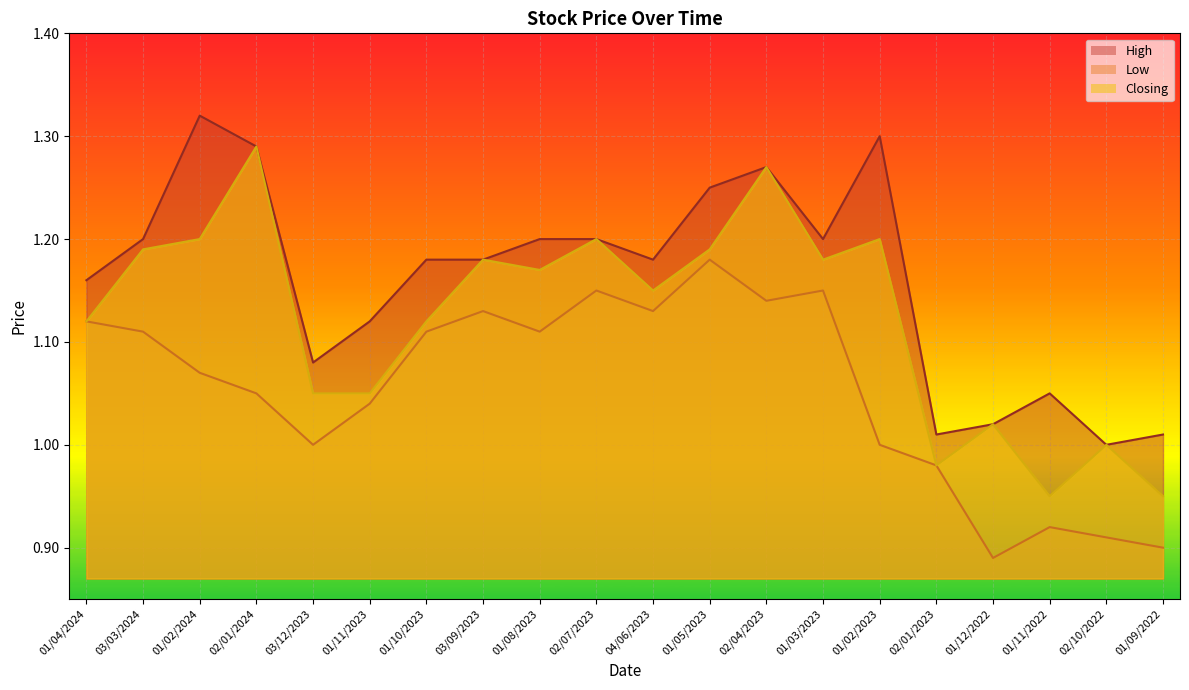

List the series in order of their peak value, lowest first.

Low, Closing, High